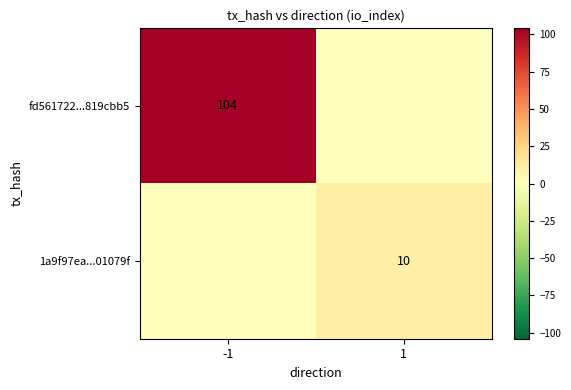

True or false: 1a9f97ea...01079f has a value of 16 at 1.

False